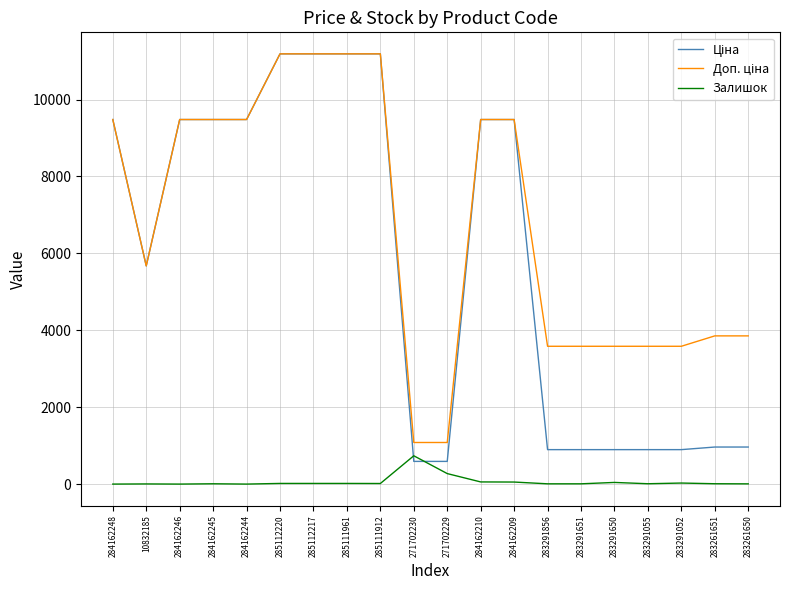

What is the greatest value displayed?

11188.2